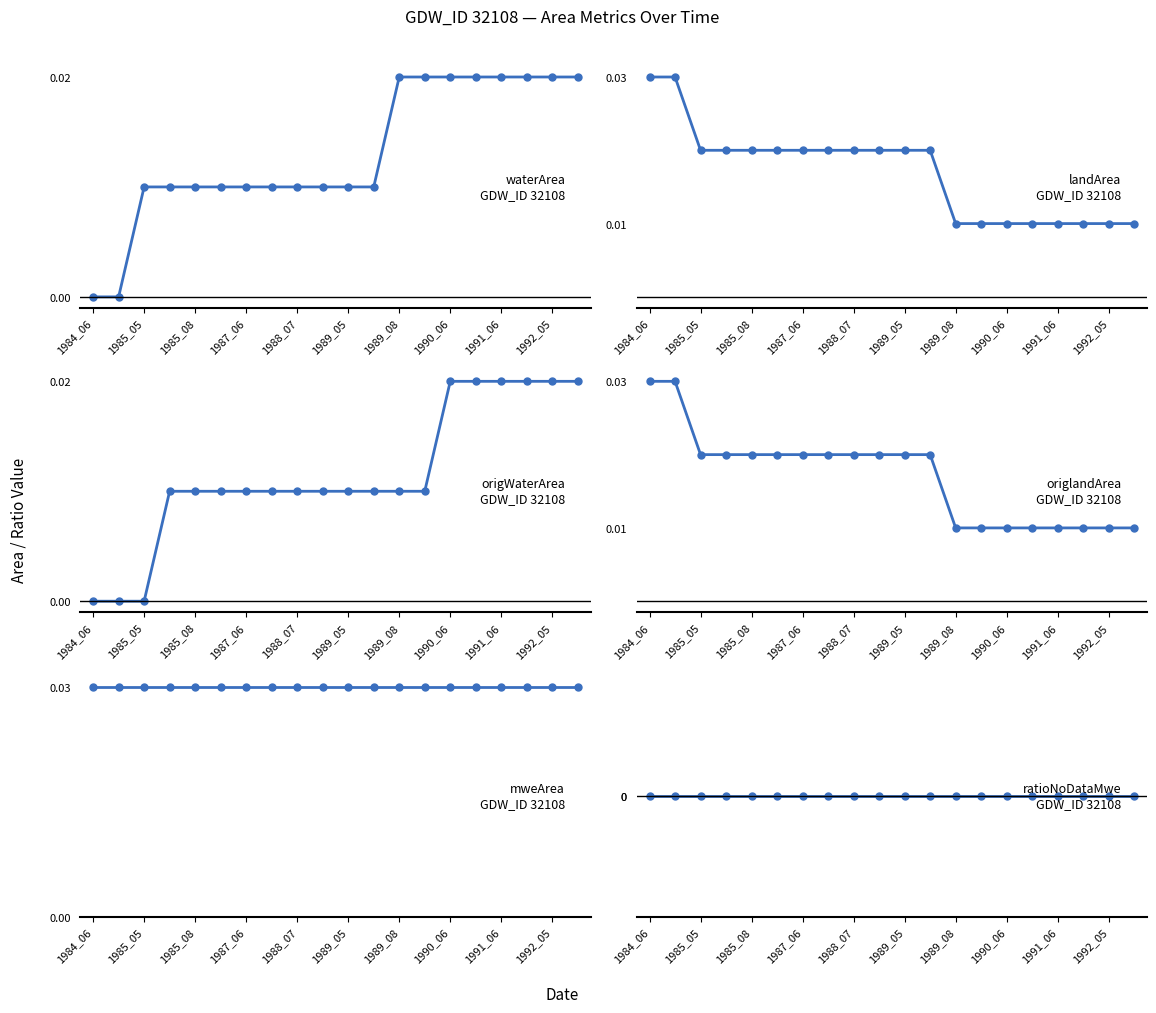

True or false: ratioNoDataMwe and mweArea intersect in this chart.

False